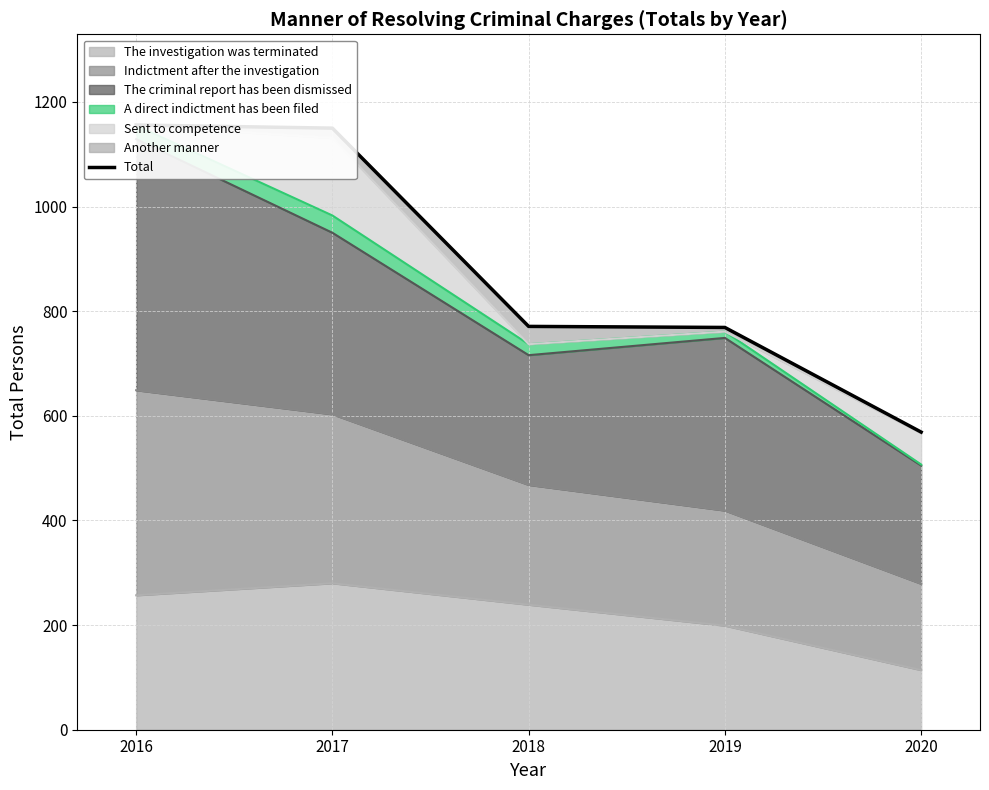

The chart shows a value of 771 at 2018. True or false?

True